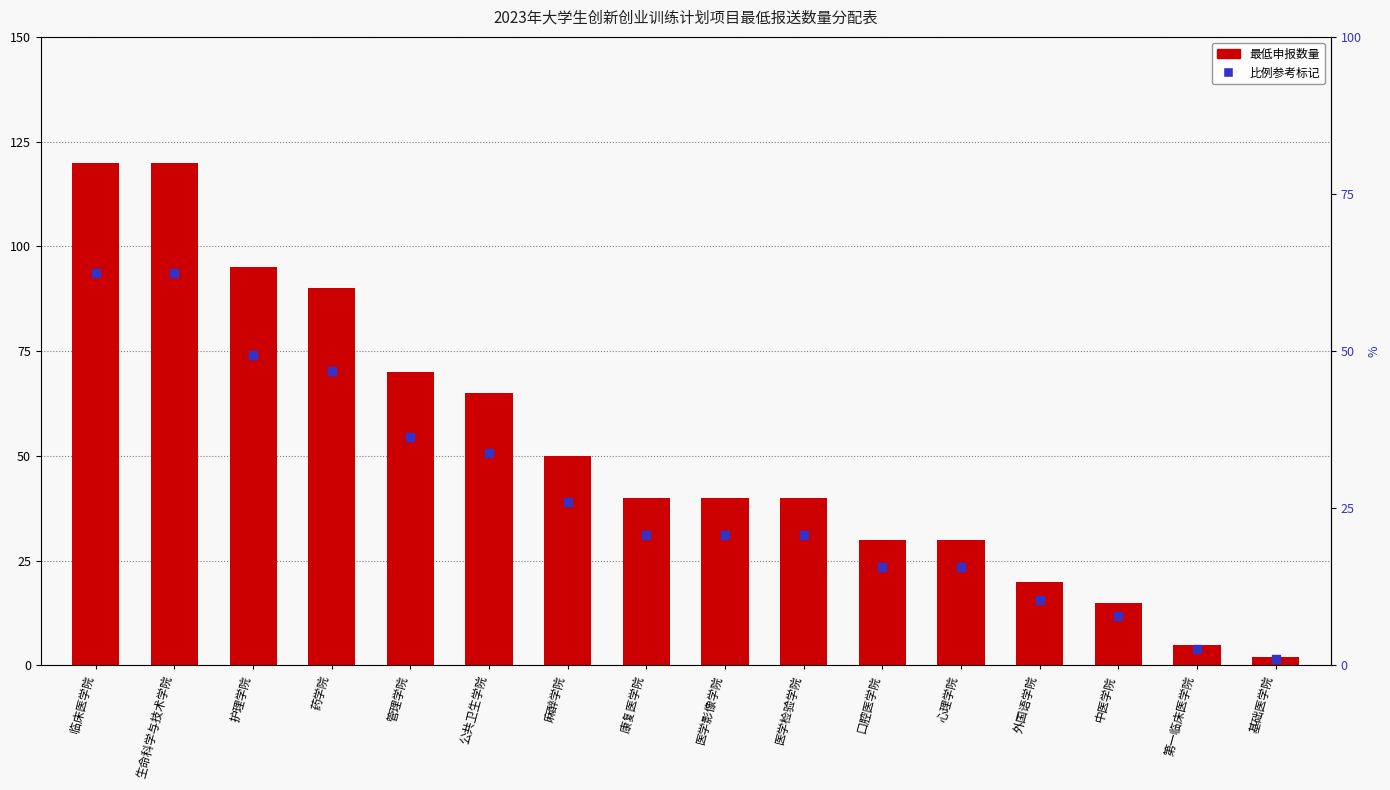

At how many categories does at least one series exceed 27?

12